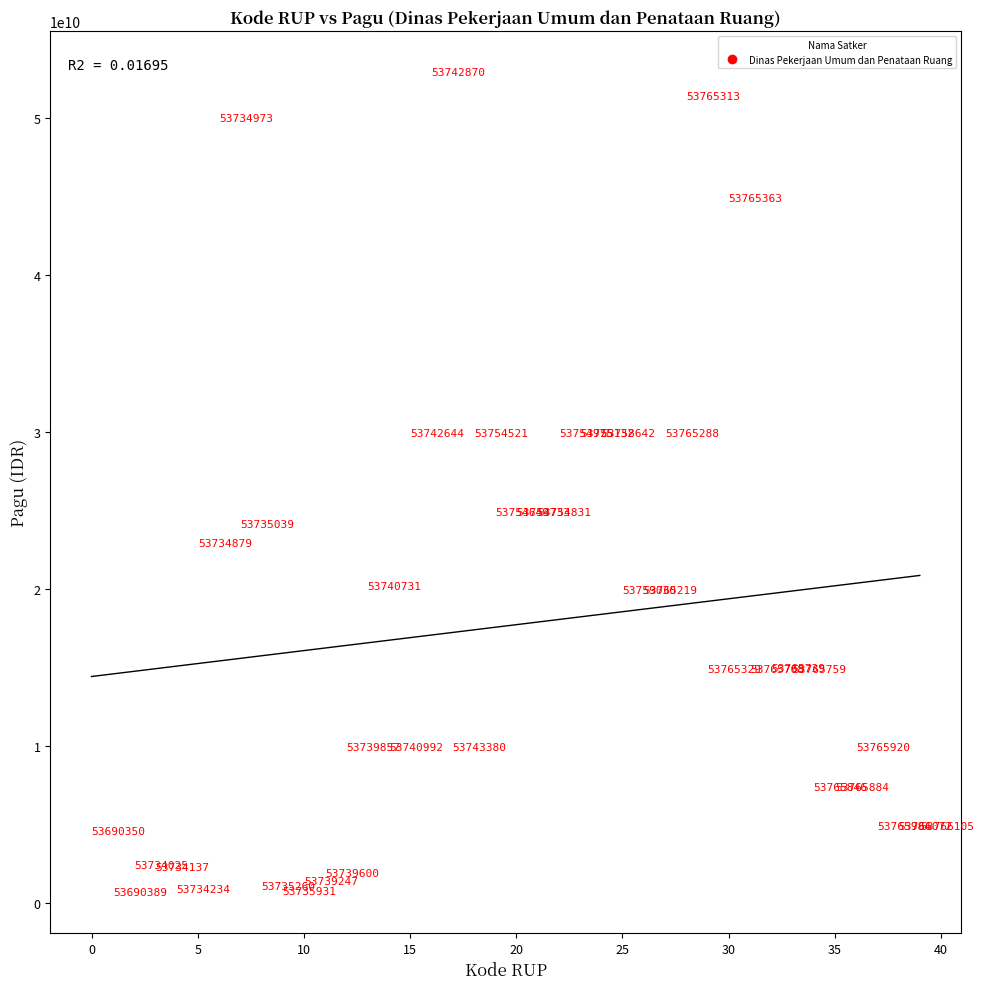

What is the range of Y values (max minus min)?

52225500000